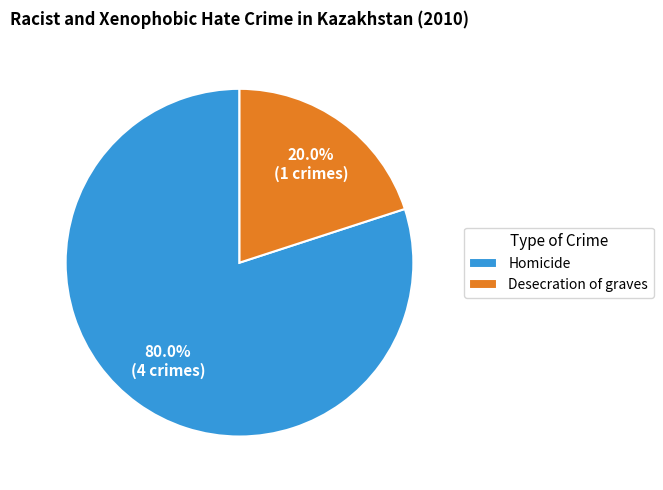

What percentage is NOT represented by Homicide?

20.0%